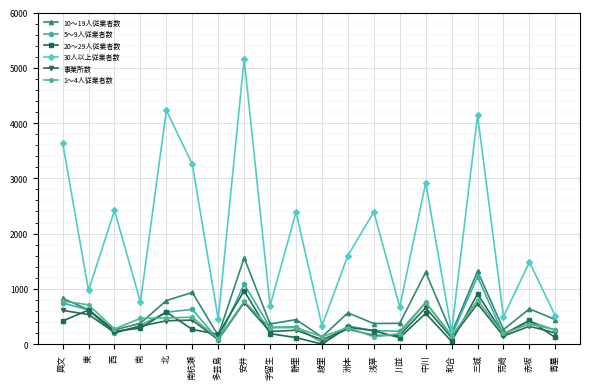

Is the value of 30人以上従業者数 at 中川 greater than the value of 事業所数 at 南杭瀬?

Yes